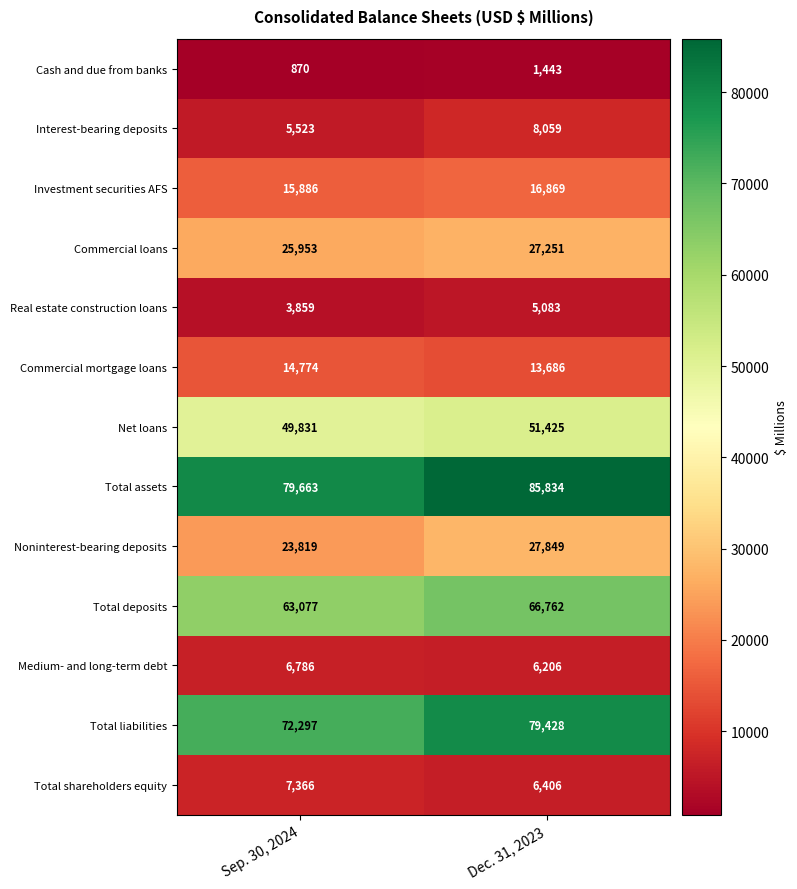

Which series changed the most between Sep. 30, 2024 and Dec. 31, 2023?

Total liabilities